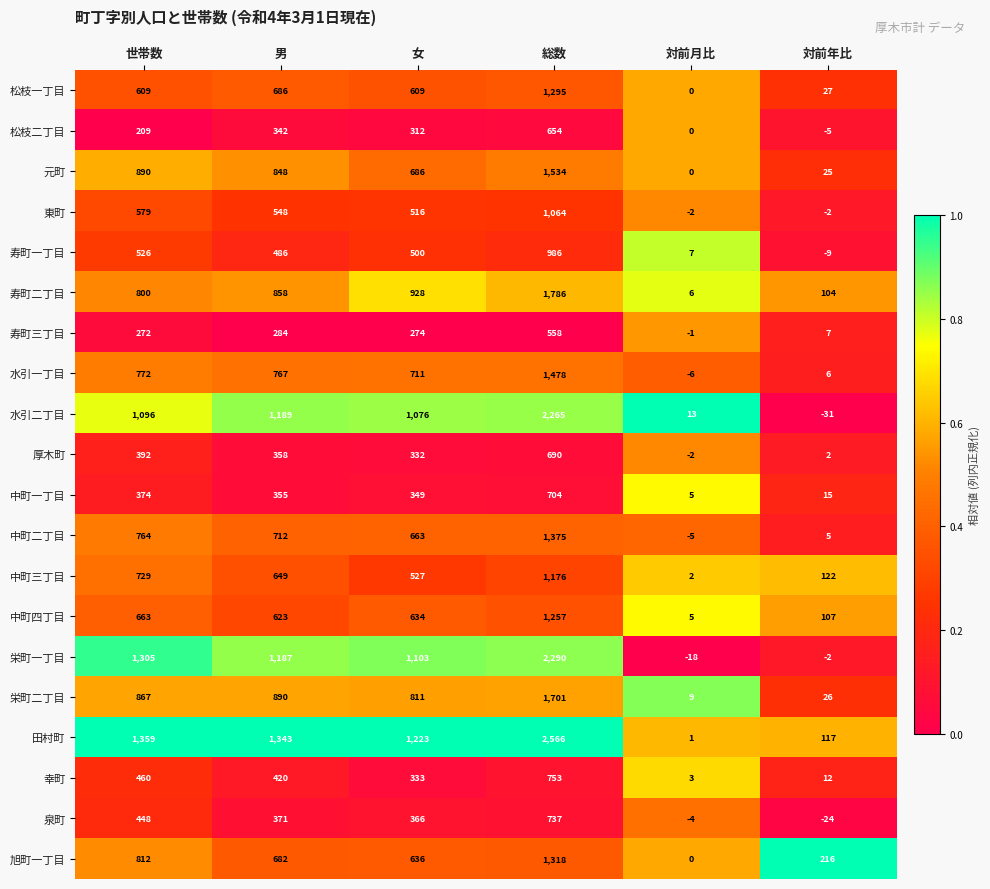

What is the difference between the highest and lowest values at 世帯数?

1150